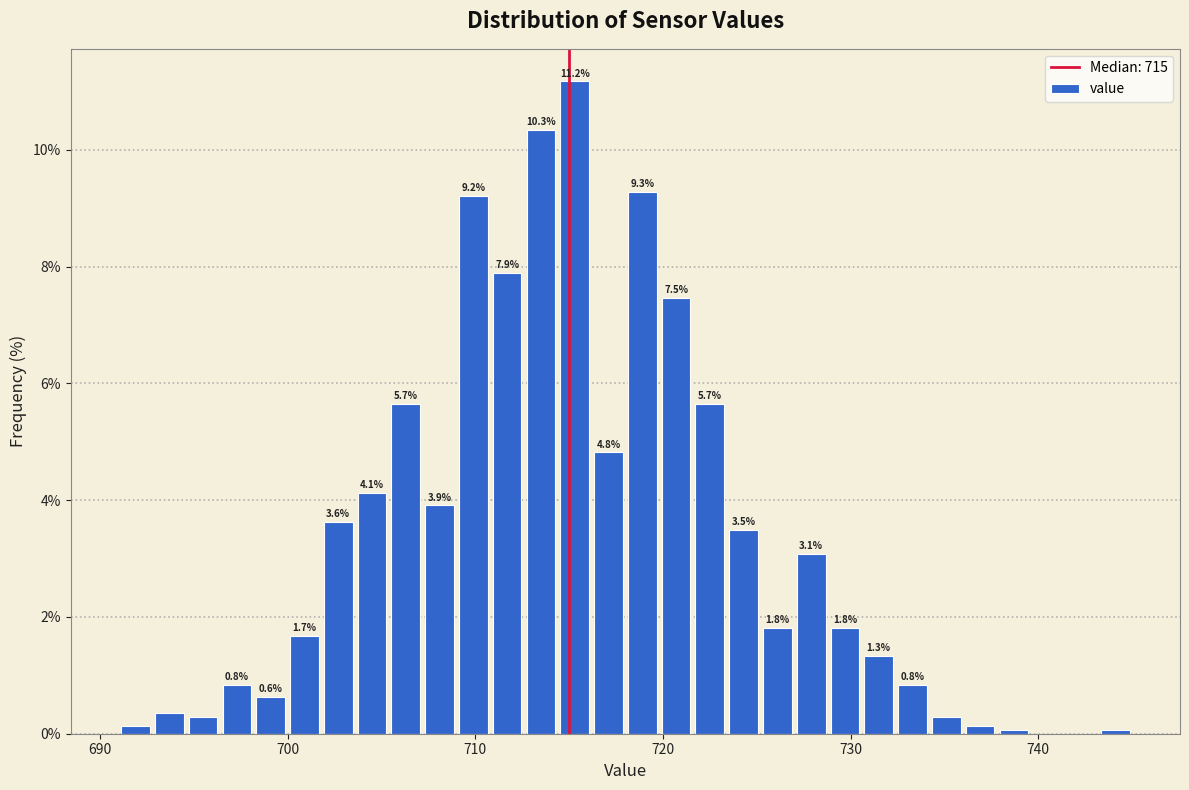

Read against the x-axis, roughly where is the centre of the tallest bar?

715